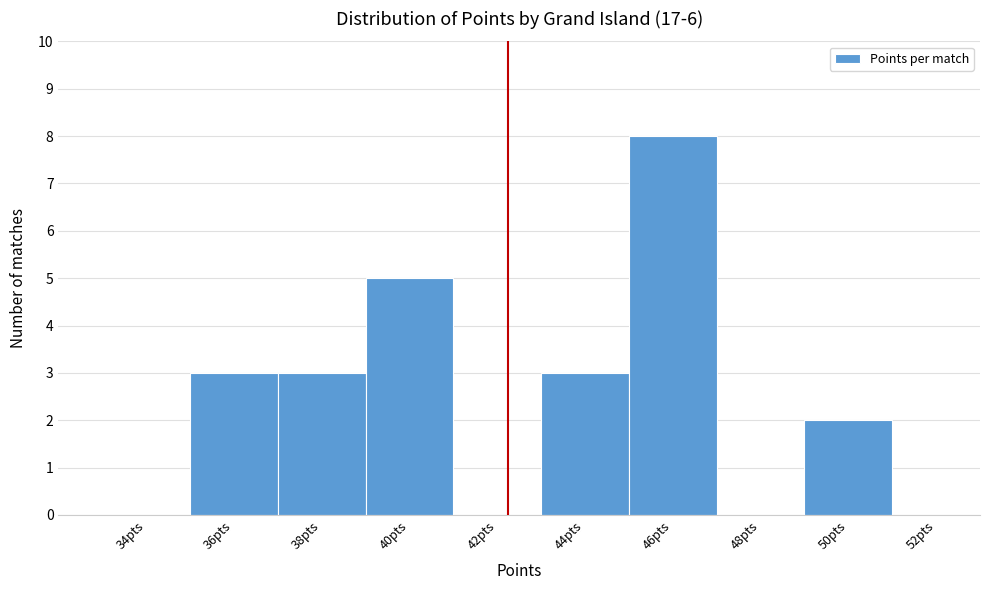

Reading right to left, transcribe all the data shown in this chart.

52pts=0	50pts=2	48pts=0	46pts=8	44pts=3	42pts=0	40pts=5	38pts=3	36pts=3	34pts=0